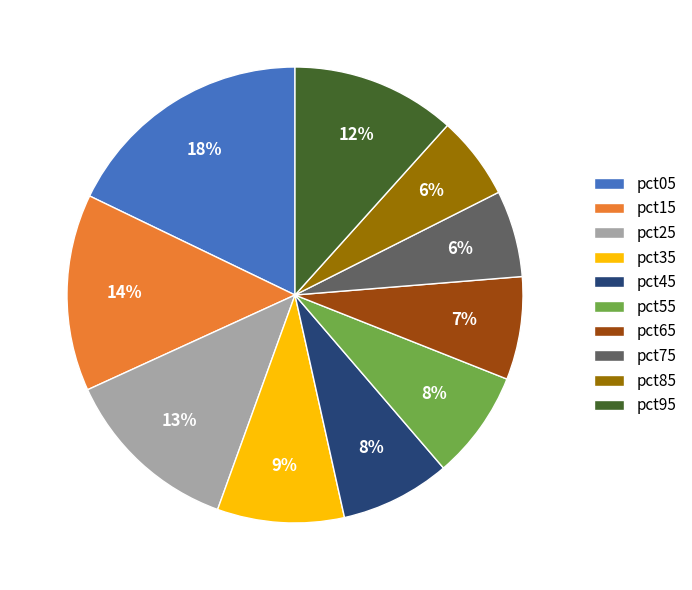

Which has a higher value, pct05 or pct45?

pct05